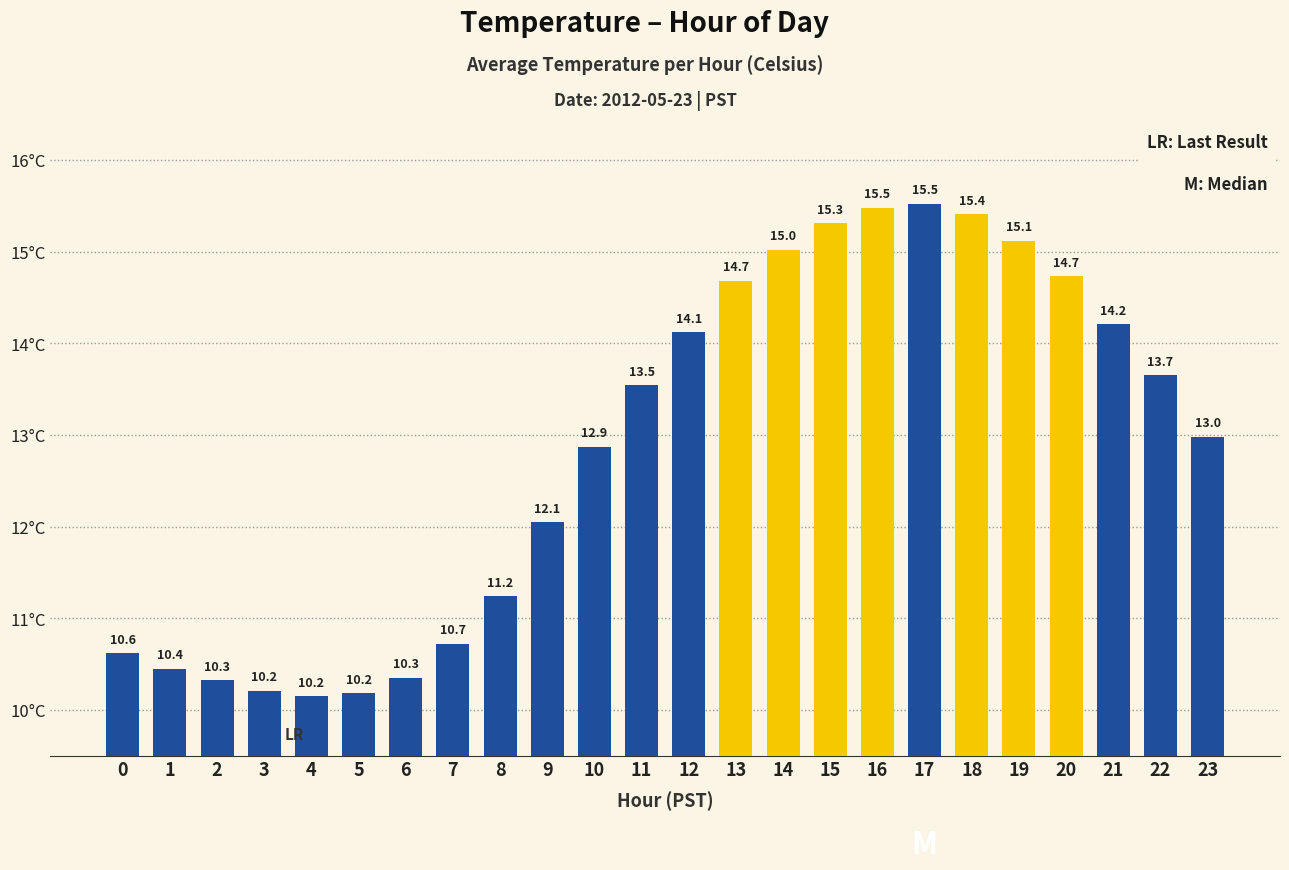

What is the smallest value displayed?

10.2